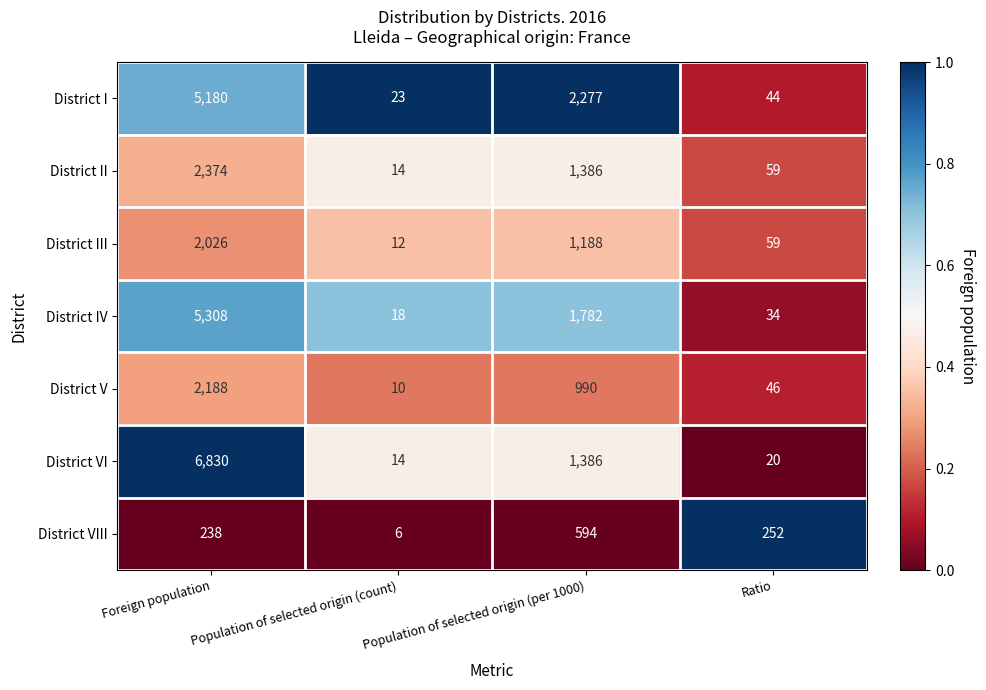

What is the approximate value of District II at Ratio, to the nearest 10?

60